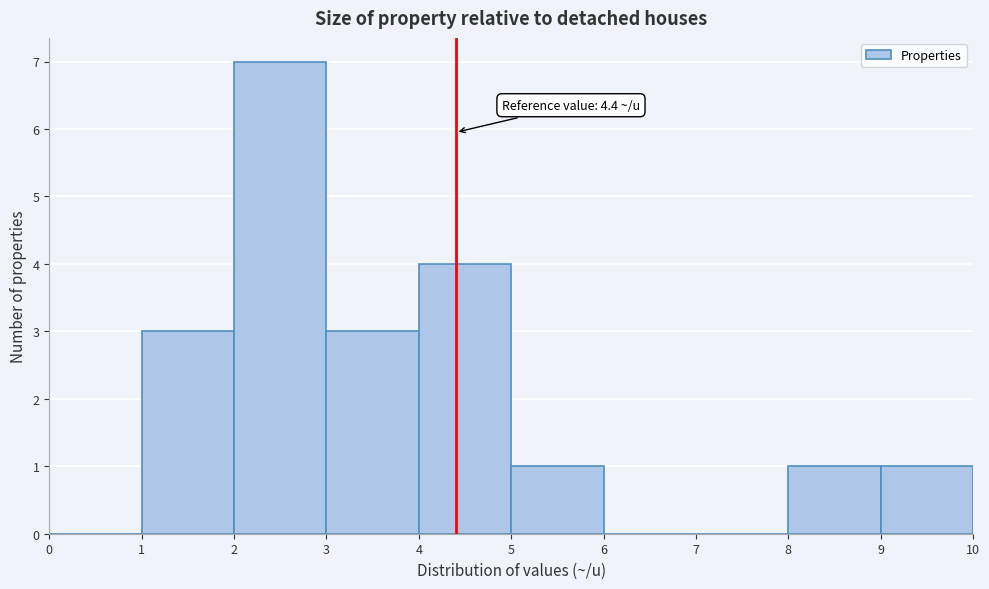

Which range on the x-axis has the tallest bar?

2 to 3